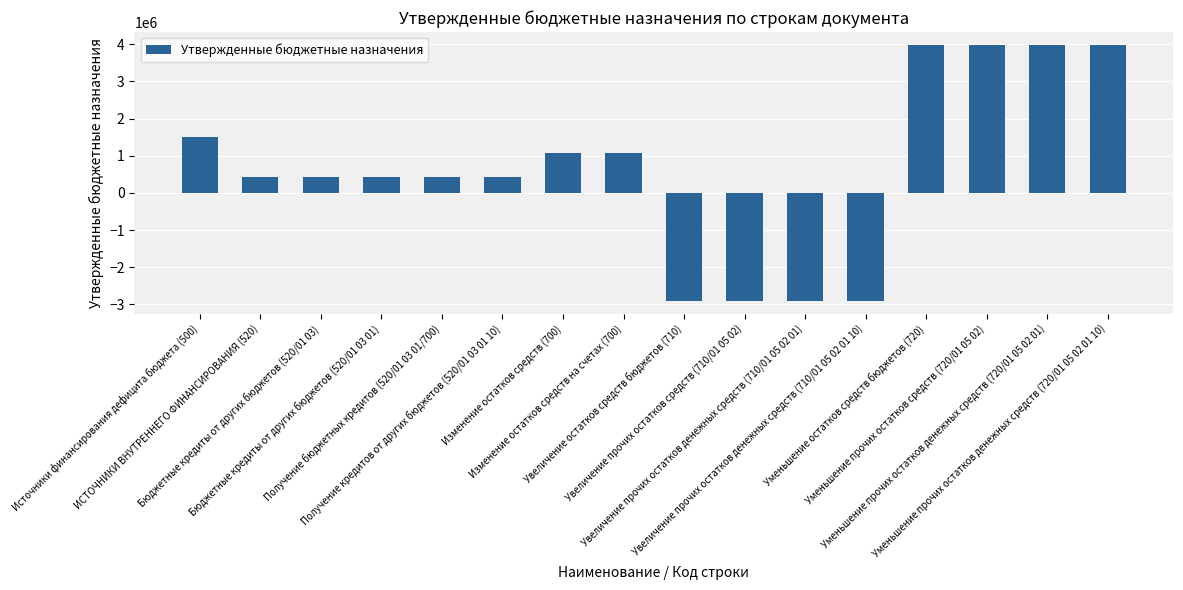

How many negative values are there?

4